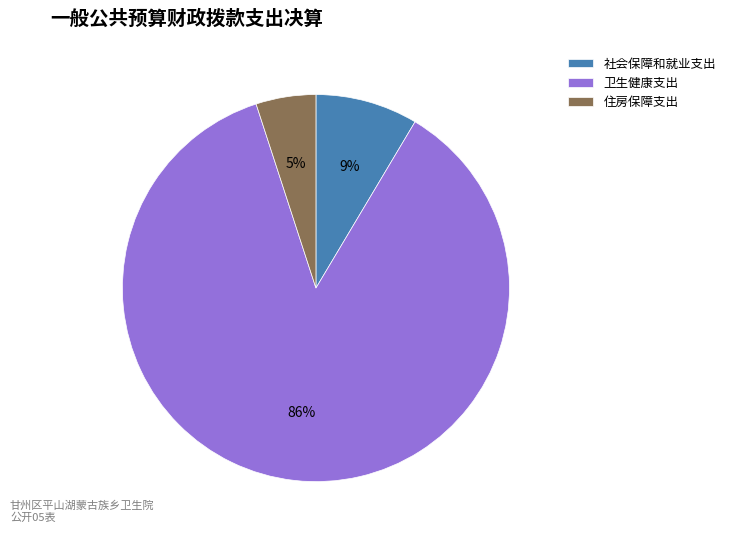

Rank the categories by value from lowest to highest.

住房保障支出, 社会保障和就业支出, 卫生健康支出